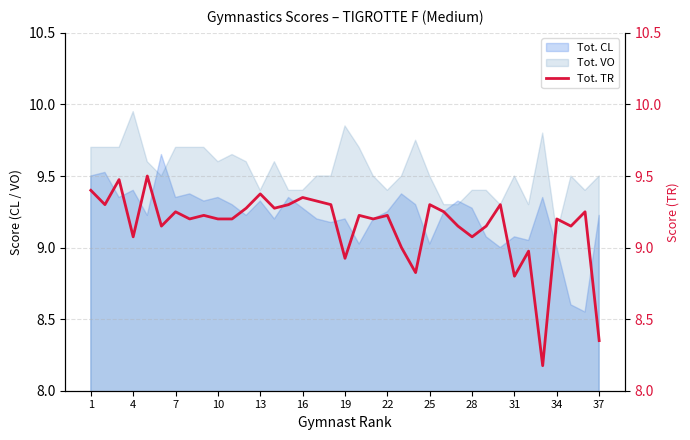

Which category has the highest value in the Tot. VO series?

4